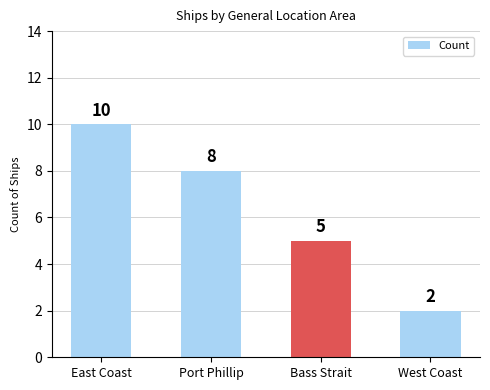

Does the chart contain any negative values?

No